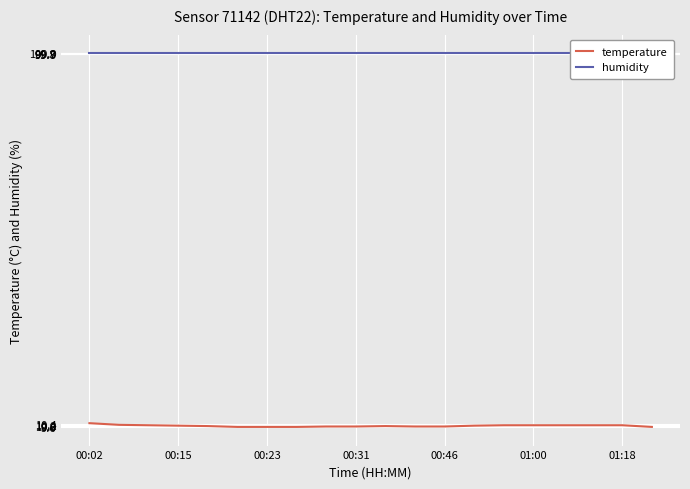

The value of temperature at 00:15 is 15.4. True or false?

False